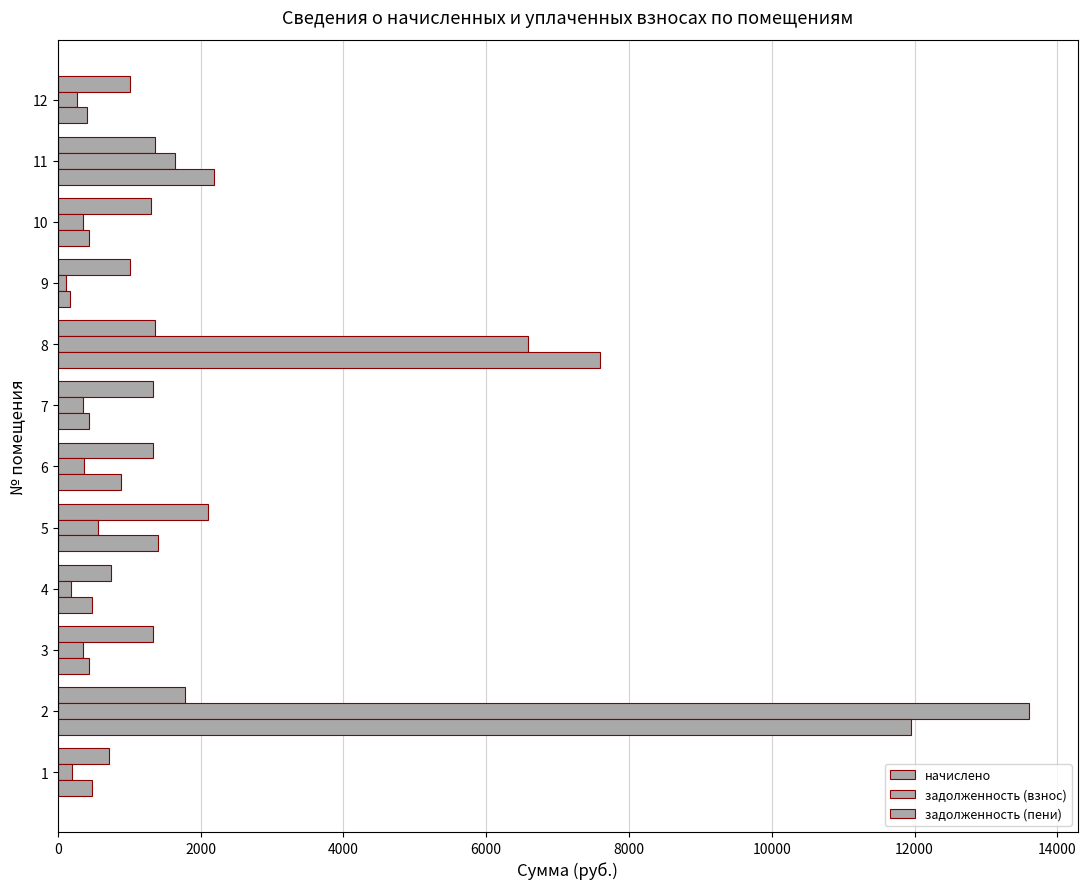

What is the difference between the maximum and minimum values in the задолженность (взнос) series?

13496.3